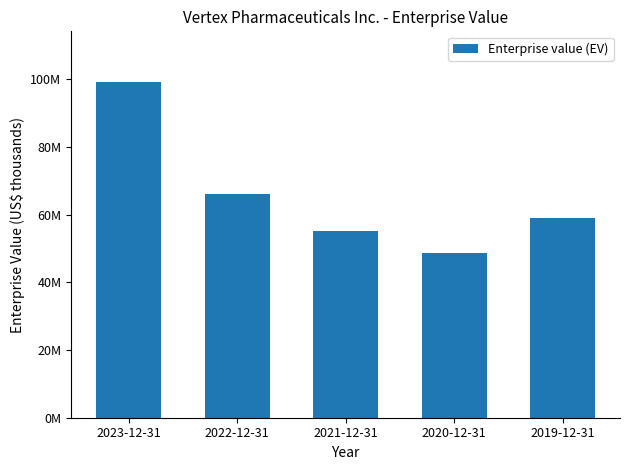

Reading left to right, transcribe all the data shown in this chart.

99322439	66152095	55209611	48644172	59016872